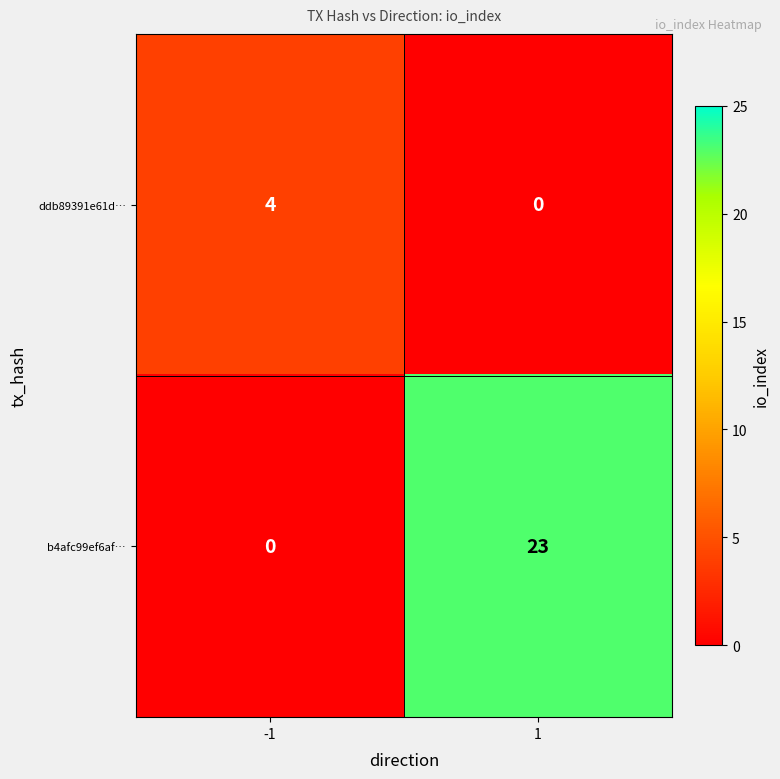

Reading left to right, extract all data points from this chart.

ddb89391e61d…: -1=4	1=0
b4afc99ef6af…: -1=0	1=23